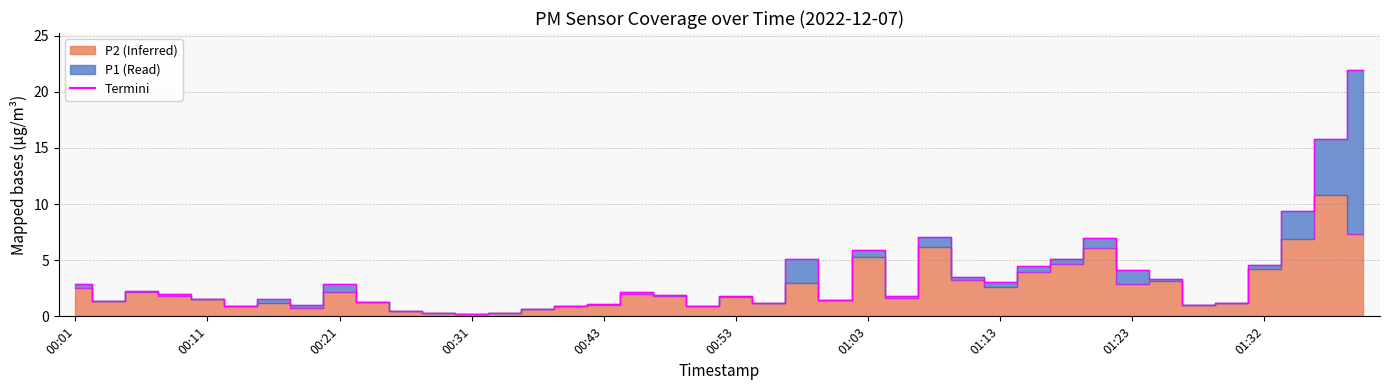

Reading right to left, transcribe all the data shown in this chart.

P1 edge: 21.9	15.8	9.4	4.6	1.1	1.0	3.3	4.1	7.0	5.1	4.5	3.0	3.5	7.0	1.8	5.9	1.5	5.2	1.2	1.8	0.9	1.9	2.1	1.1	0.9	0.7	0.3	0.2	0.3	0.5	1.3	2.9	1.0	1.5	0.9	1.6	1.9	2.2	1.4	2.9
P2 edge: 7.3	10.8	6.9	4.2	1.1	1.0	3.1	2.9	6.1	4.7	3.9	2.6	3.2	6.2	1.6	5.2	1.4	3.0	1.2	1.8	0.9	1.8	2.0	1.0	0.9	0.7	0.3	0.2	0.3	0.5	1.3	2.2	0.8	1.2	0.9	1.5	1.8	2.1	1.4	2.5